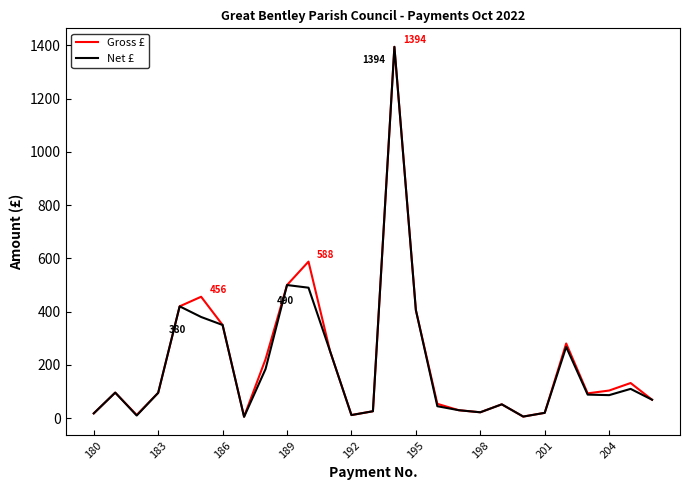

What is the sum of all Gross £ values?

5716.3